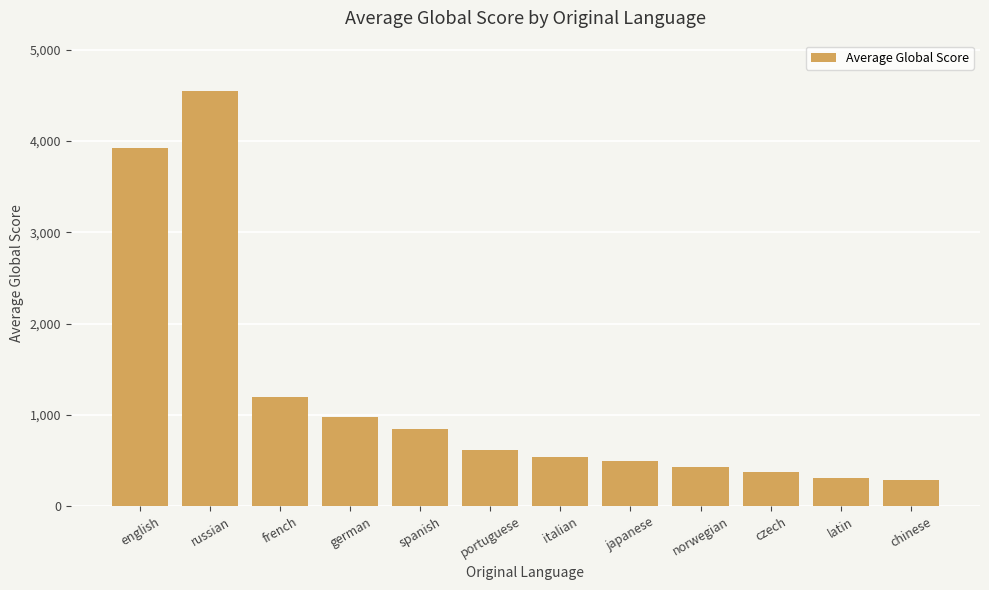

How many data points does each series have?

12